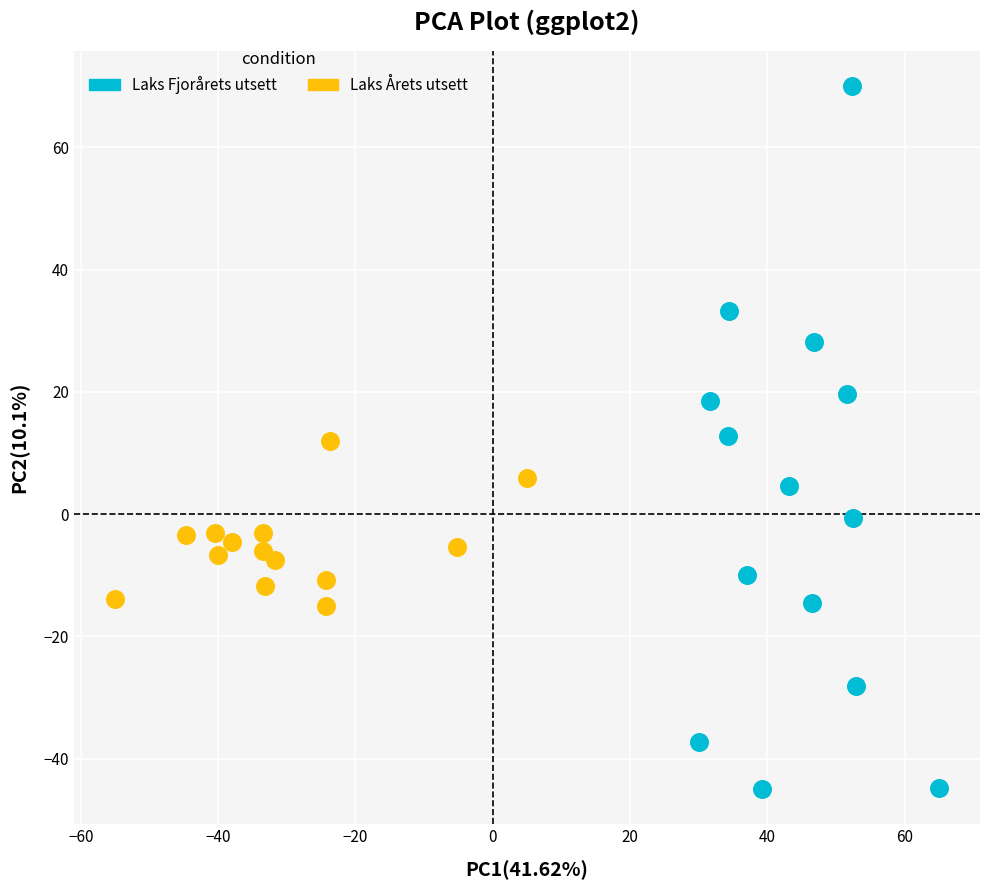

Which series contains the lowest Y value?

Laks Fjorårets utsett